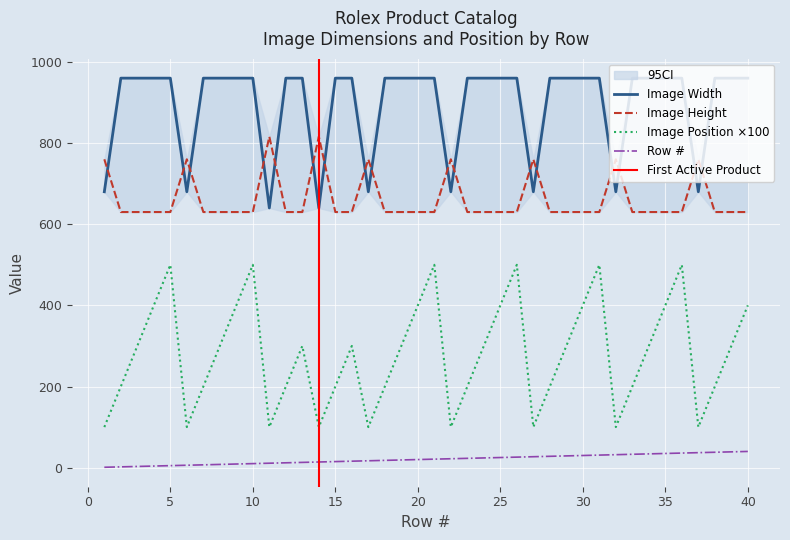

How many values in the Image Position series exceed 300?

13